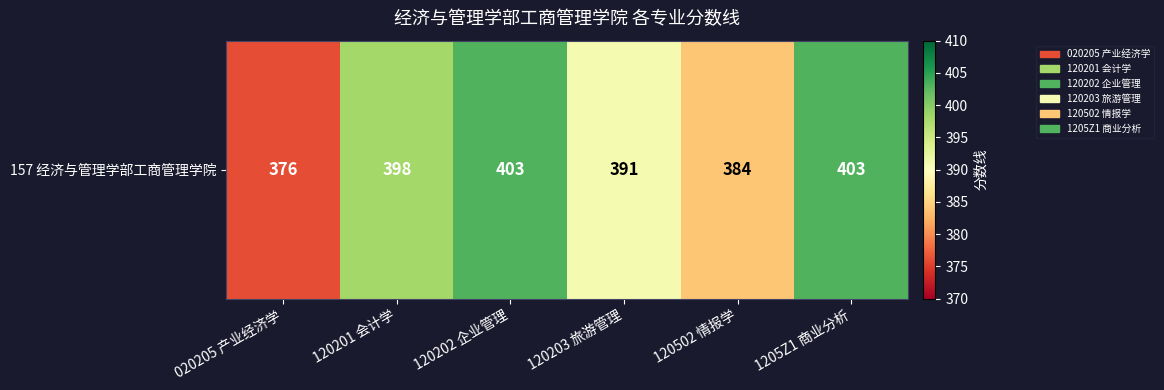

Reading left to right, transcribe all the data shown in this chart.

376	398	403	391	384	403